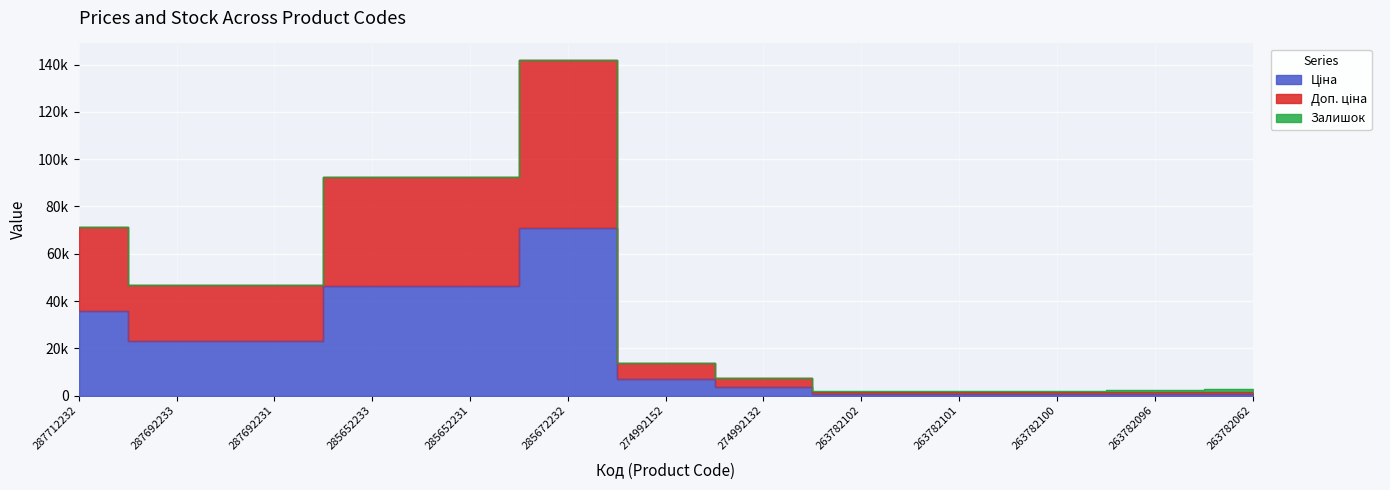

What is the minimum value for Доп. ціна?

1608.6